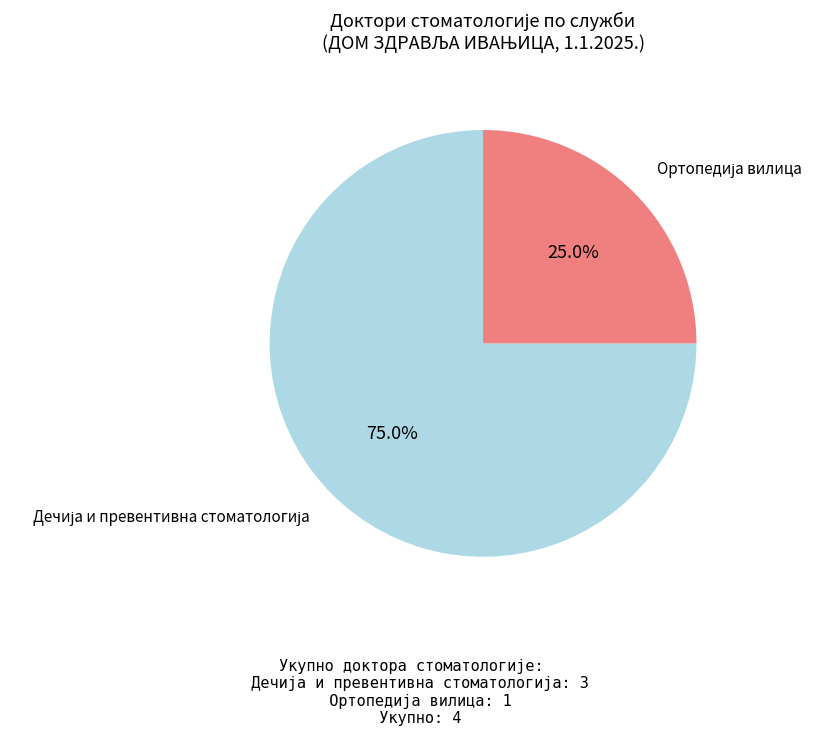

Does any single category account for the majority?

Yes